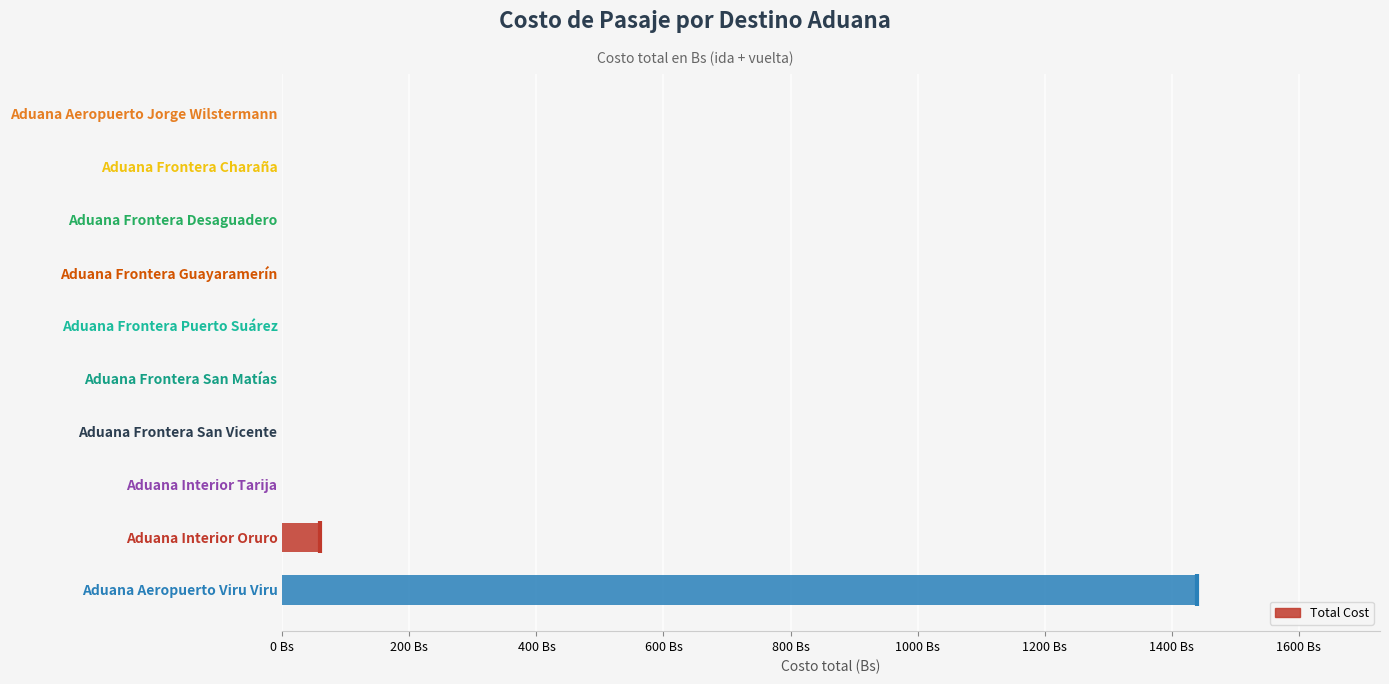

True or false: the data shows 0 at Aduana Frontera San Vicente.

True